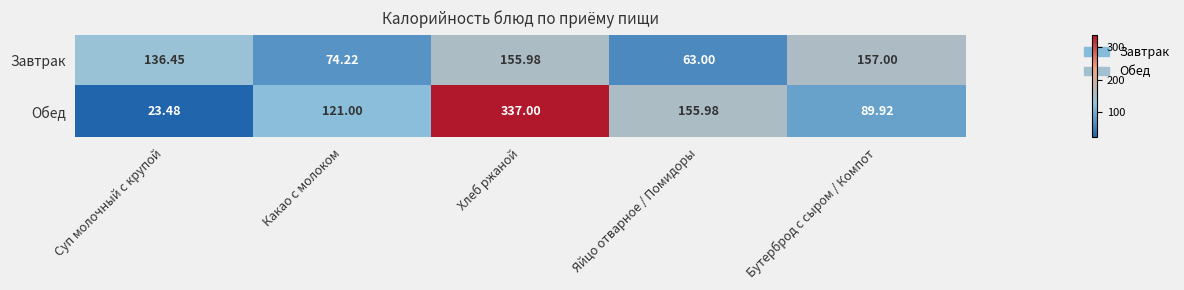

At Суп молочный с крупой, list the series in order from largest to smallest.

Завтрак, Обед